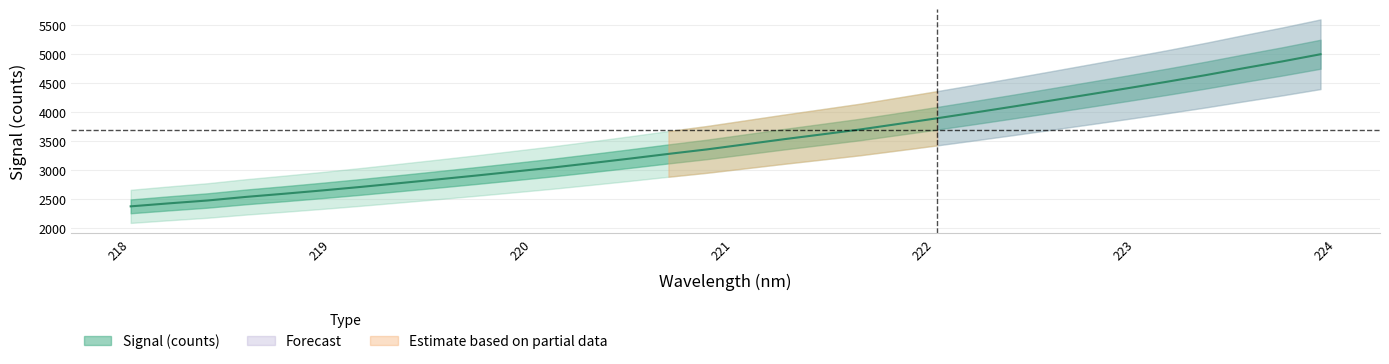

What position from the left is 221.3083?

18